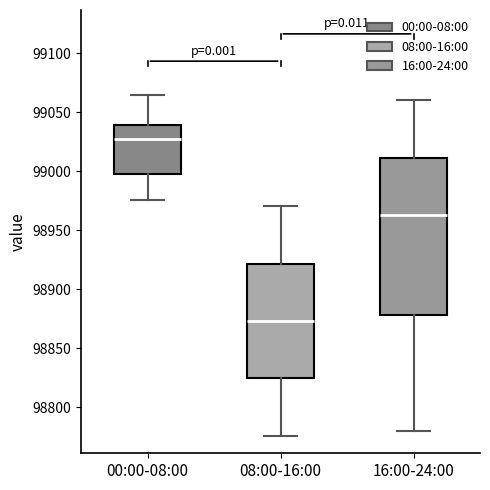

Reading left to right, transcribe this box plot: for each box, give where its median line is, the range the box spans, and where its two whiskers end, as read against the y-axis. The values are not printed on the chart, so give them approximately, as read against the axis.

00:00-08:00: median 99025, box 99000 to 99040, whiskers 98975 to 99065
08:00-16:00: median 98875, box 98825 to 98920, whiskers 98775 to 98970
16:00-24:00: median 98965, box 98880 to 99010, whiskers 98780 to 99060